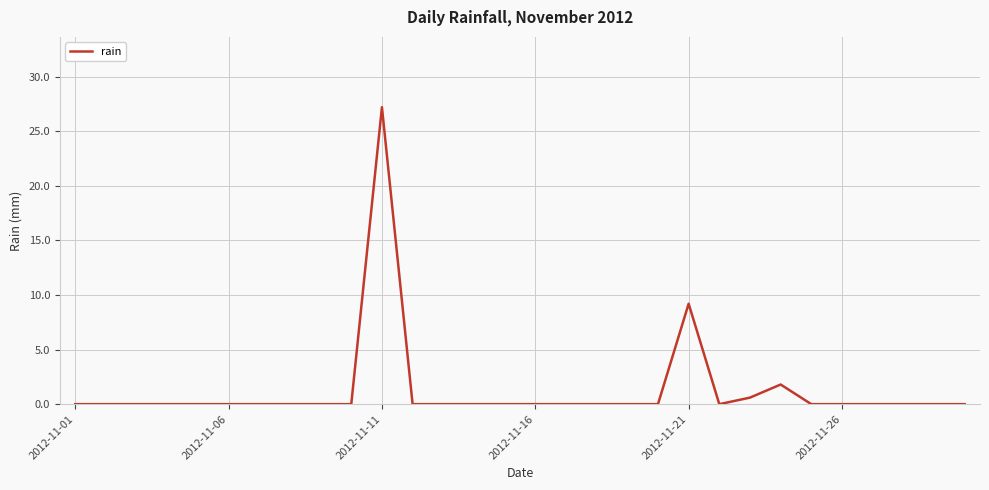

How many distinct data groups are displayed?

1